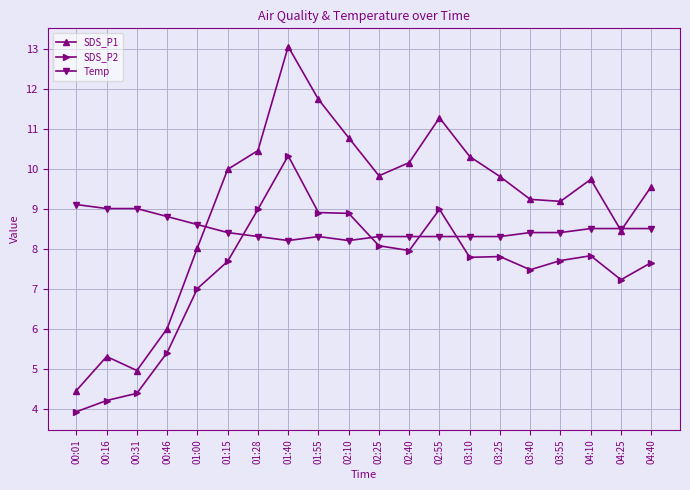

Is the value of SDS_P2 at 00:46 greater than the value of Temp at 01:40?

No